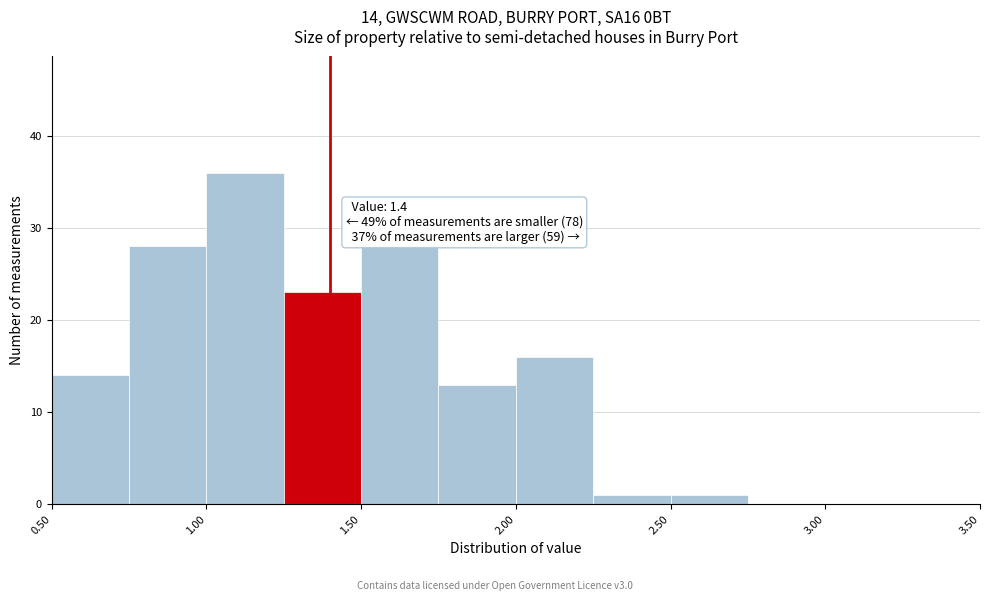

Which range on the x-axis has the tallest bar?

1.00 to 1.25